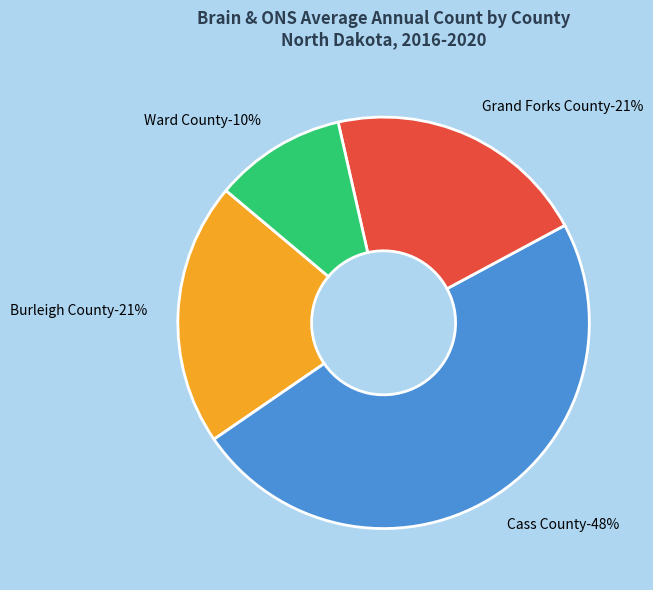

What is the total percentage of Cass County and Grand Forks County?

69.0%